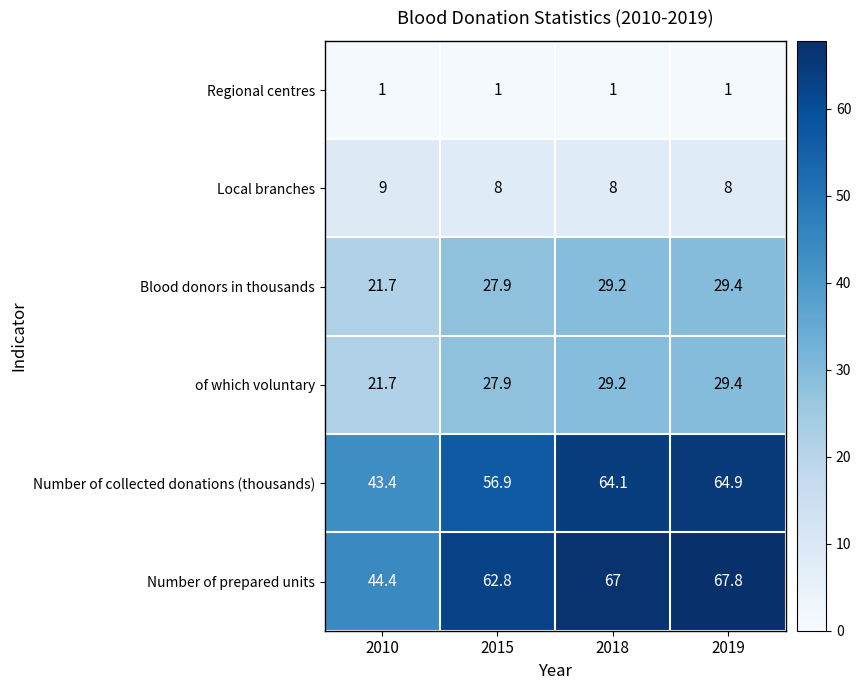

Rank the categories by Number of prepared units value from lowest to highest.

2010, 2015, 2018, 2019